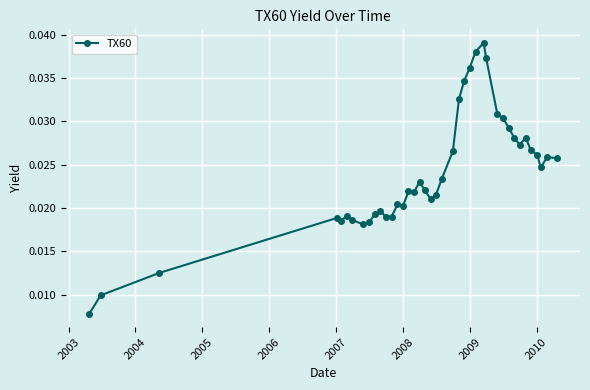

Is this an area chart (filled region under the line)?

No